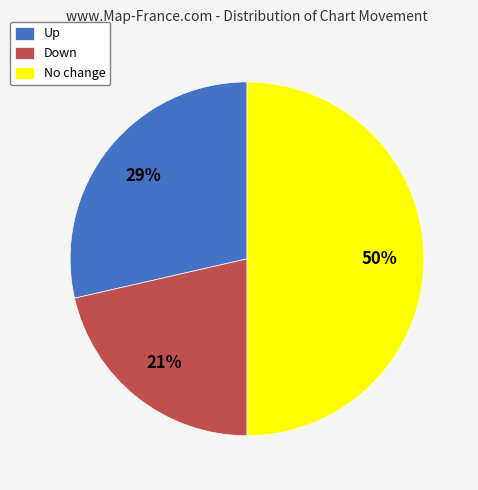

Does Down represent more than half of the total?

No